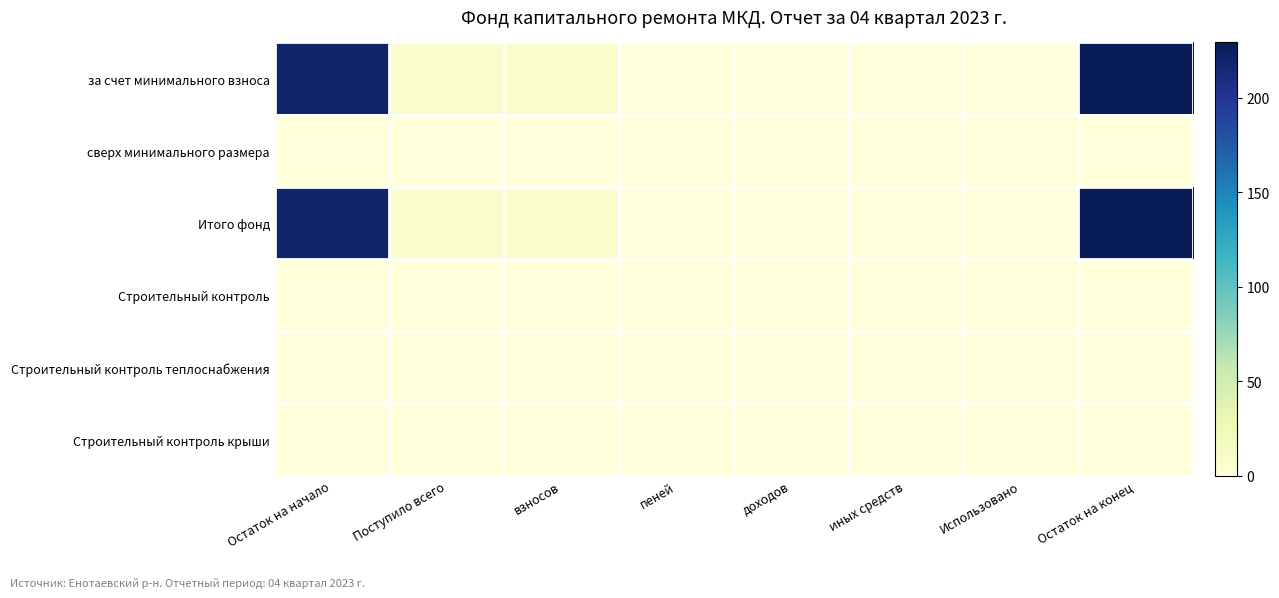

At how many categories does at least one series exceed 127?

2